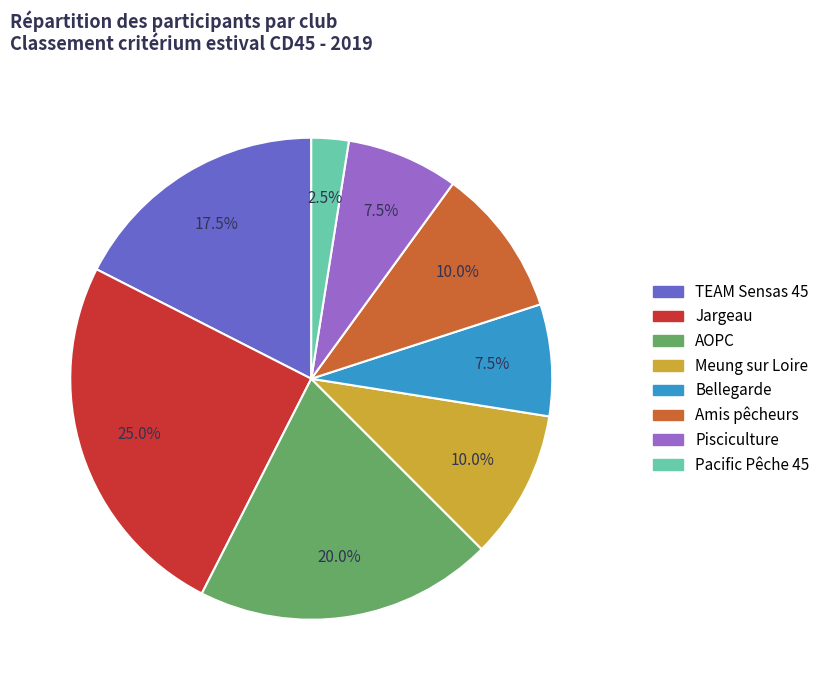

What percentage is the Amis pêcheurs slice, to the nearest percent?

10%